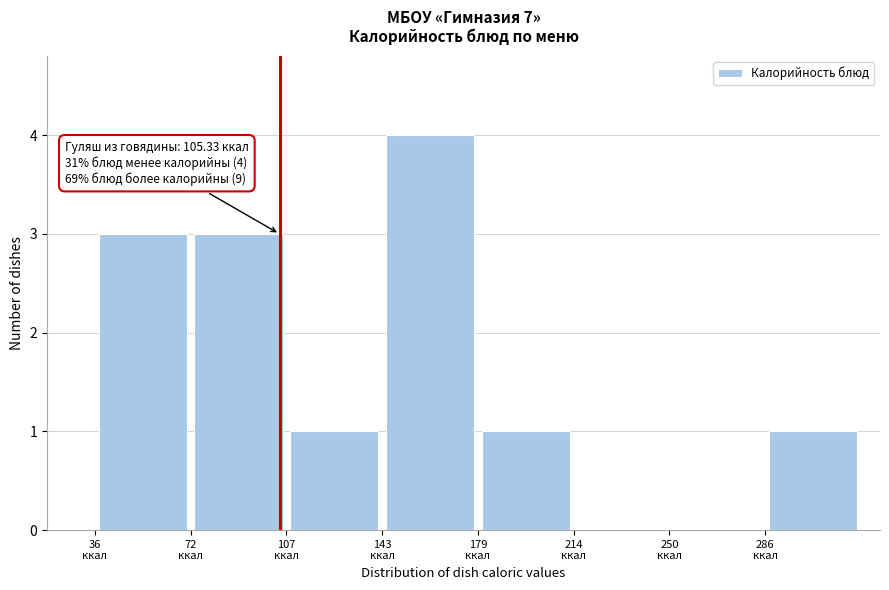

Over which range of the x-axis is the bar tallest?

145 to 180